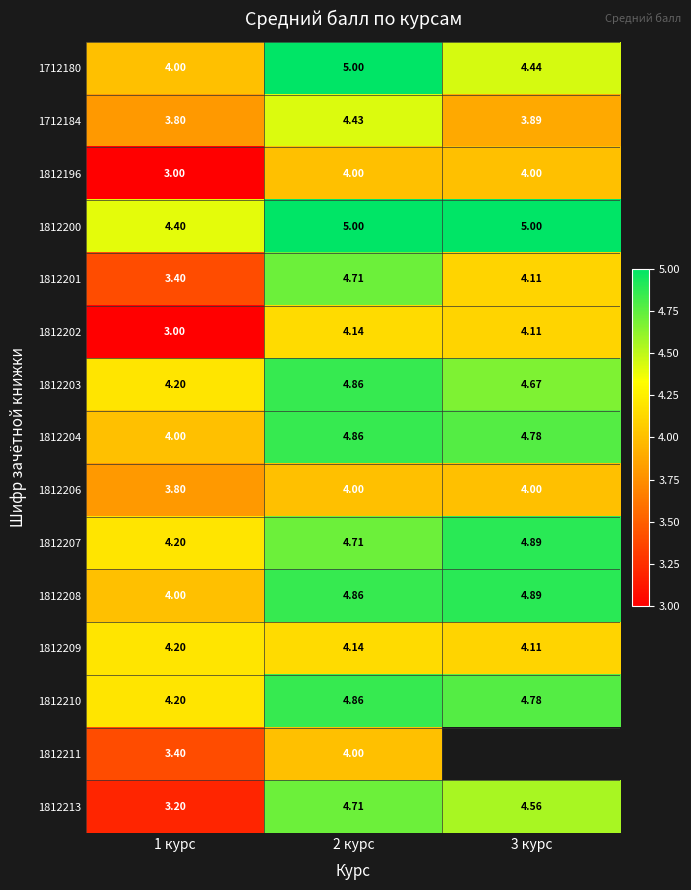

At which label is 1812206 closest to 3?

1 курс